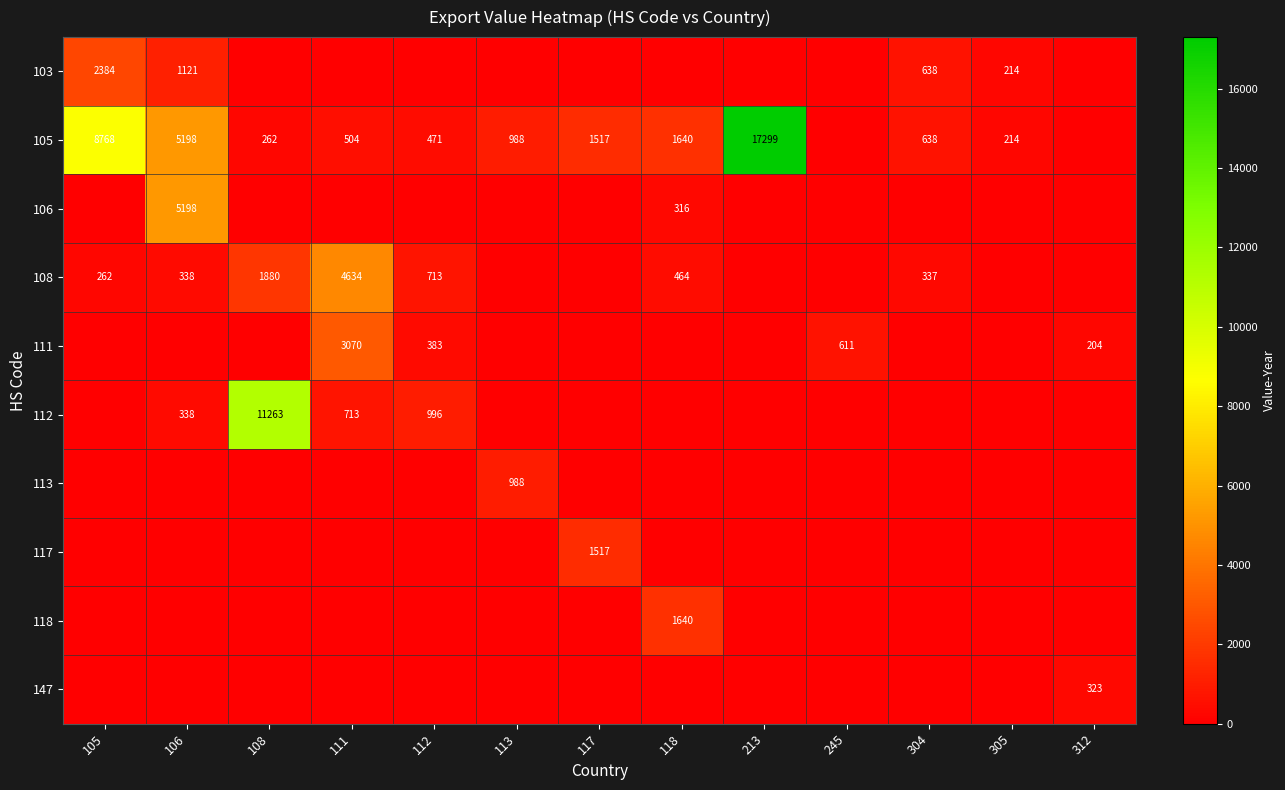

Is it true that 105 equals 214 at 305?

True